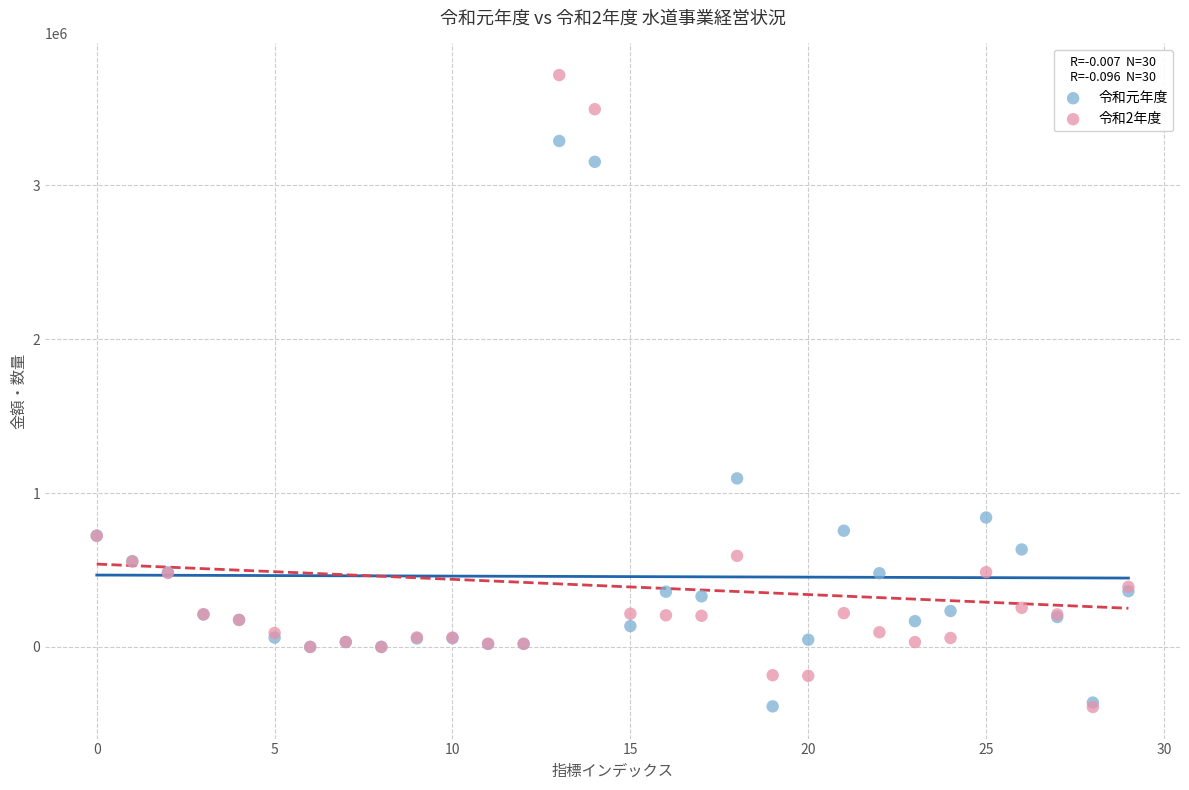

In the 令和元年度 series, what Y value is closest to 1450891?

1095209.0